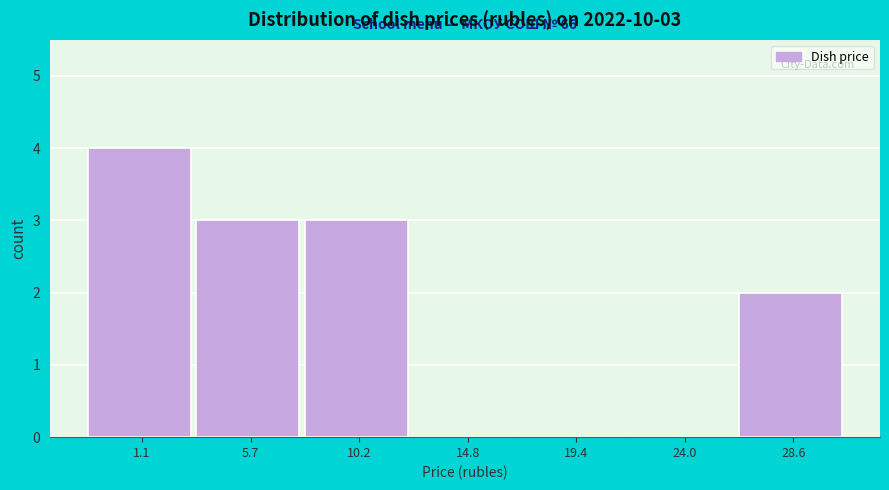

Reading left to right, extract all data points from this chart.

1.1=4	5.7=3	10.2=3	14.8=0	19.4=0	24.0=0	28.6=2